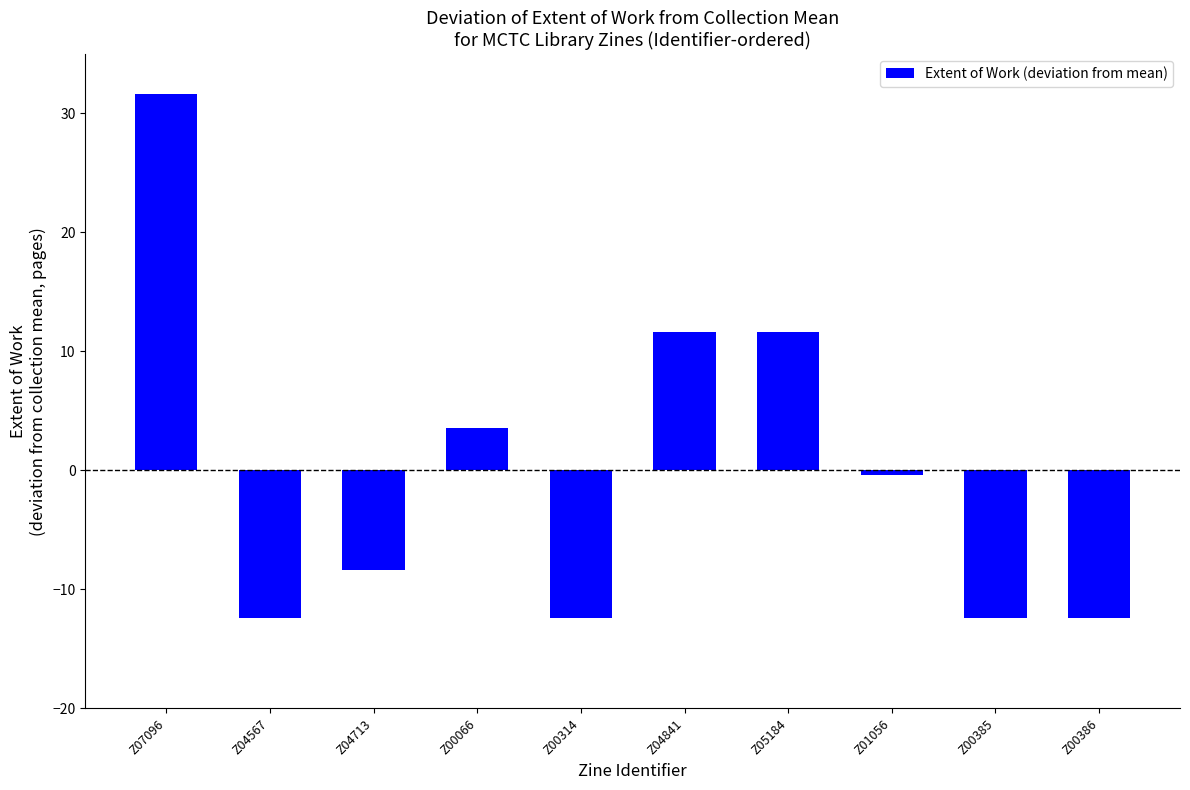

At which label does the data first exceed 0?

Z07096